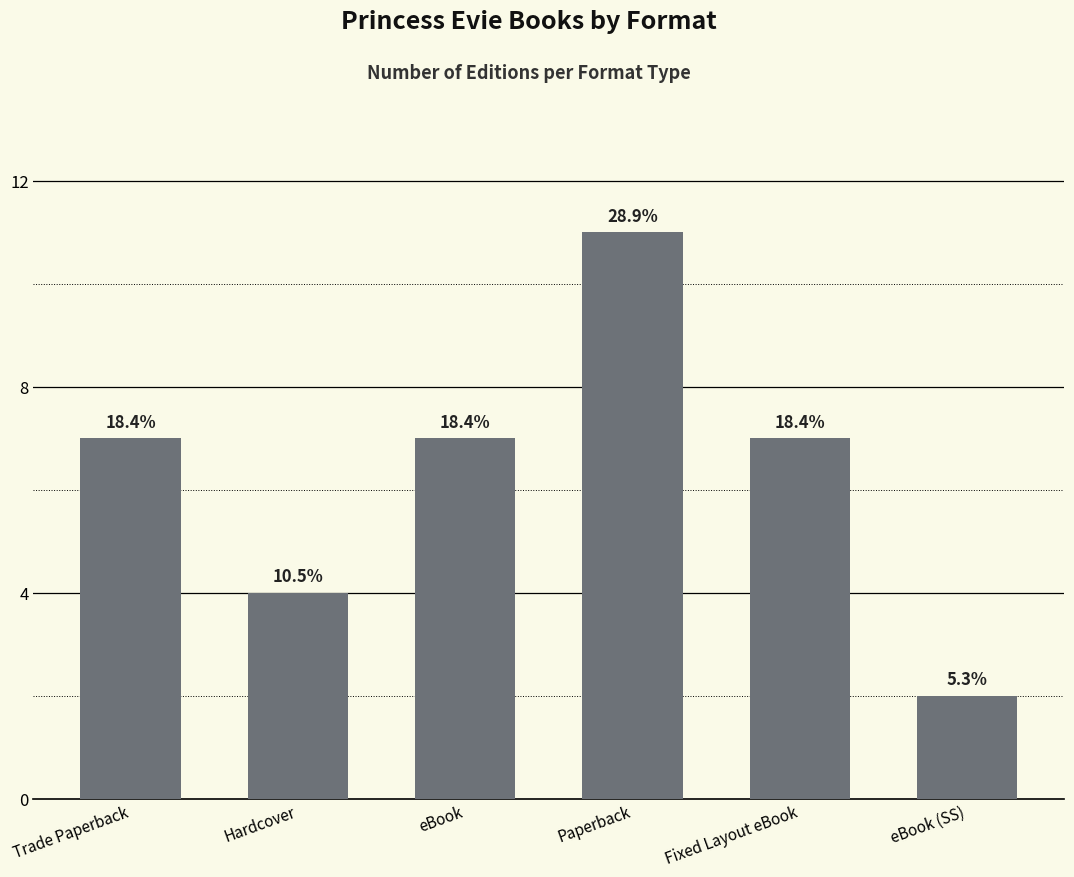

How many bars are there in total?

6